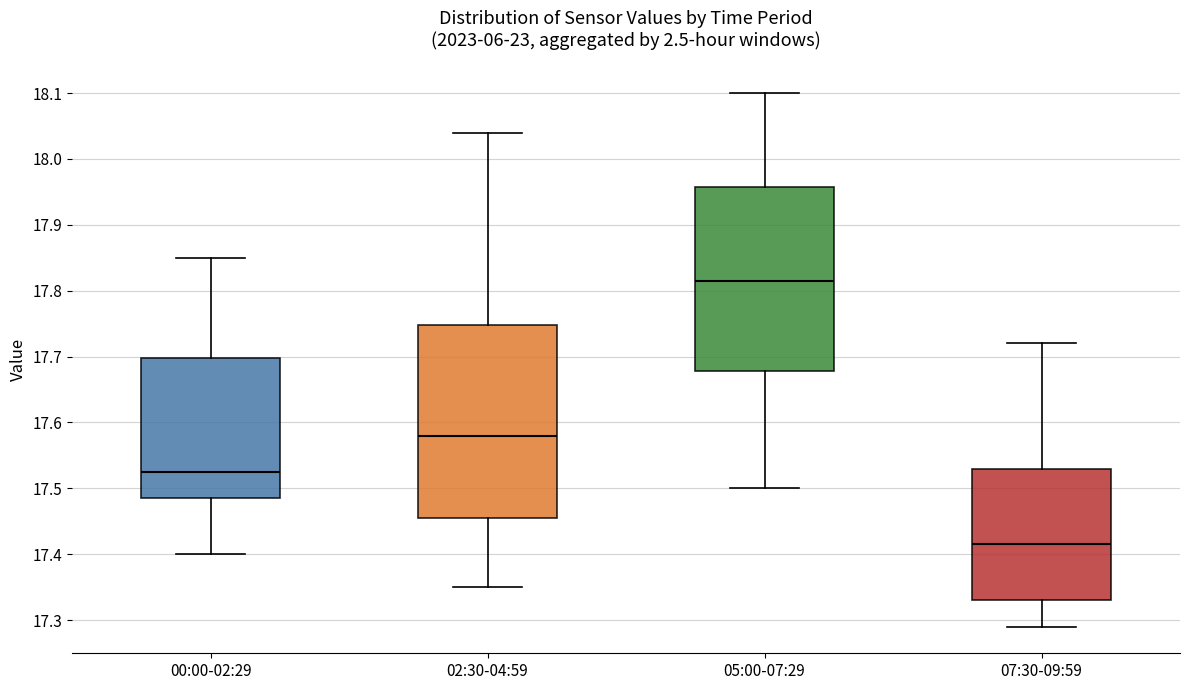

Reading left to right, read every box against the y-axis: the position of its median line, the range the box covers, and the ends of its whiskers. The values are not printed on the chart, so give them approximately, as read against the axis.

00:00-02:29: median 17.53, box 17.49 to 17.70, whiskers 17.40 to 17.85
02:30-04:59: median 17.58, box 17.46 to 17.75, whiskers 17.35 to 18.04
05:00-07:29: median 17.82, box 17.68 to 17.96, whiskers 17.50 to 18.10
07:30-09:59: median 17.42, box 17.33 to 17.53, whiskers 17.29 to 17.72